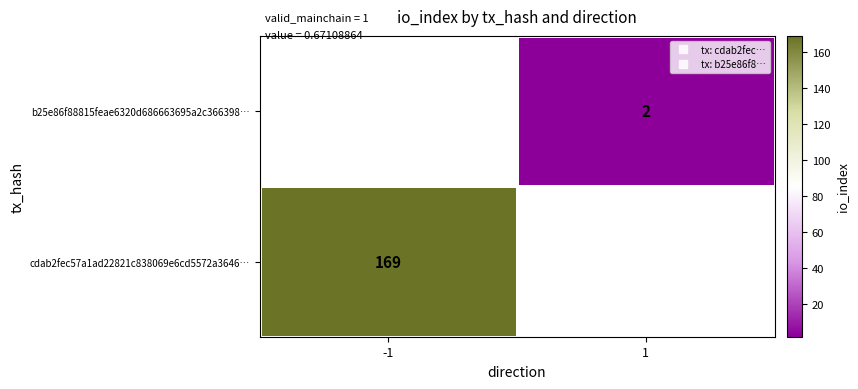

At which label does b25e86f88815feae6320d686663695a2c366398… reach its minimum?

-1